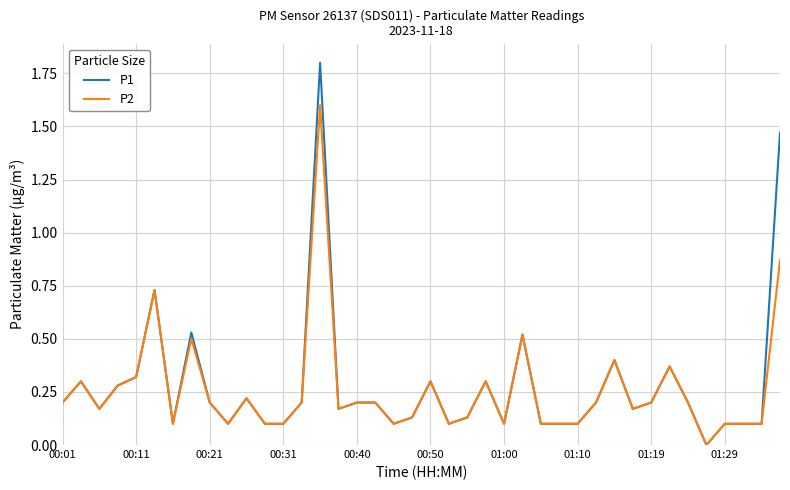

Rank the series by their maximum value, from highest to lowest.

P1, P2